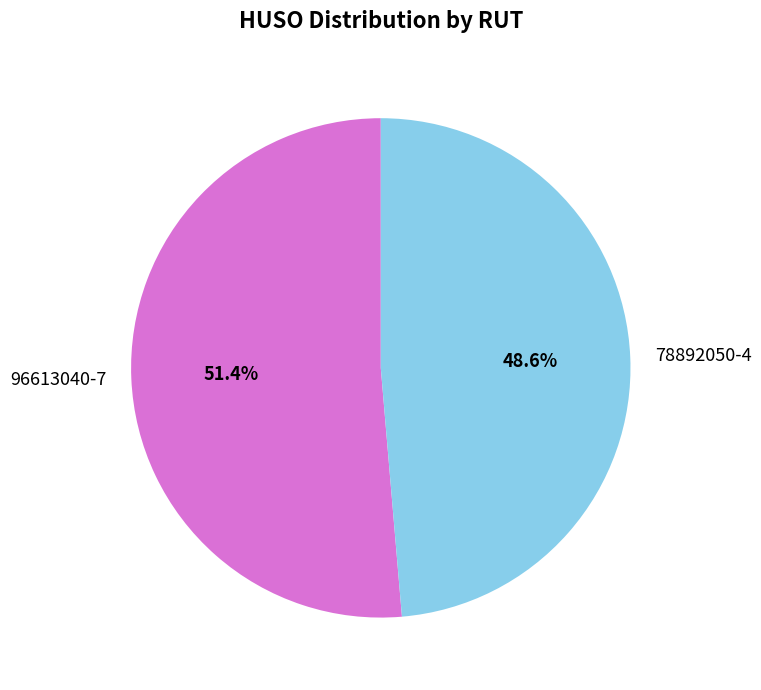

To the nearest percent, what portion does 78892050-4 represent?

49%